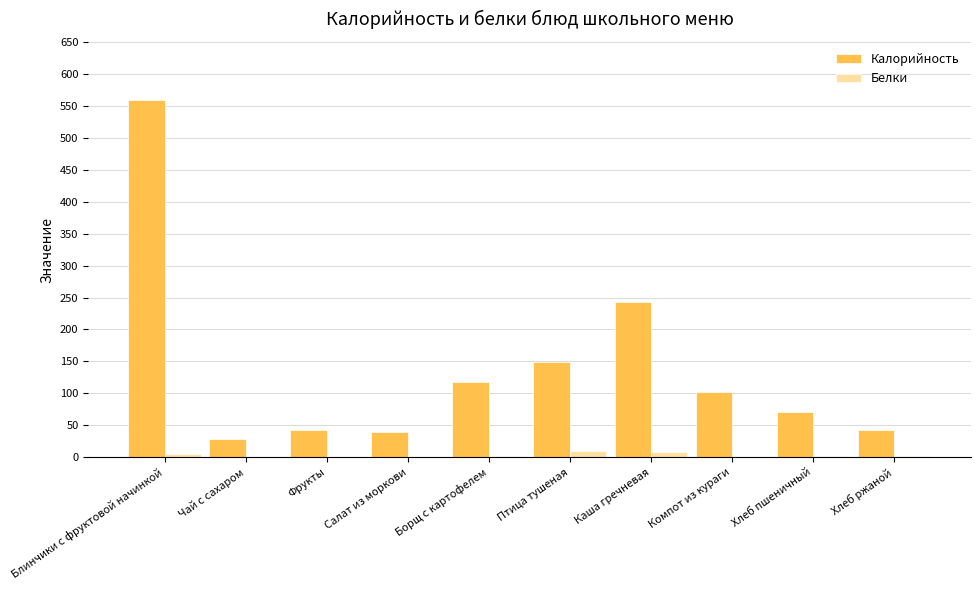

The value of Калорийность at Хлеб ржаной is 62.1. True or false?

False